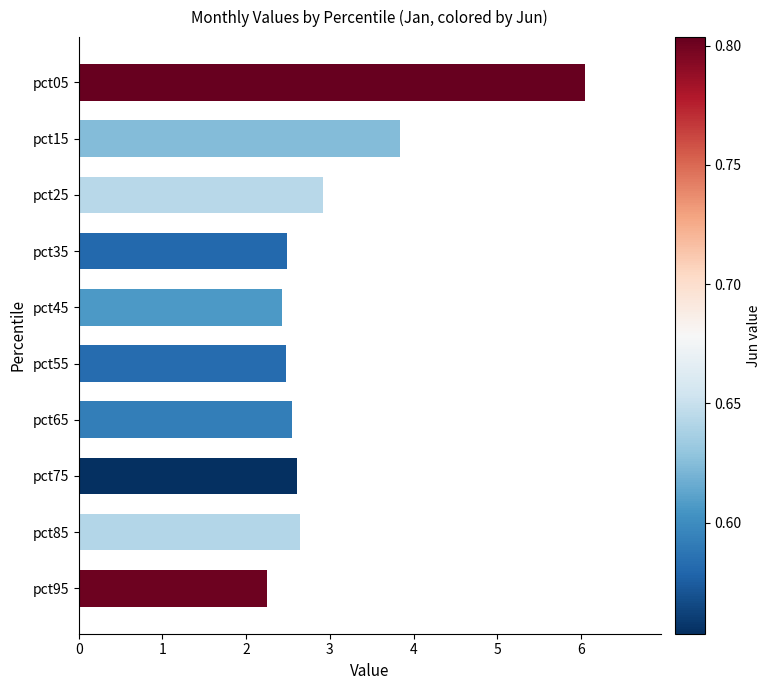

Which category has the lowest value across all series?

pct95